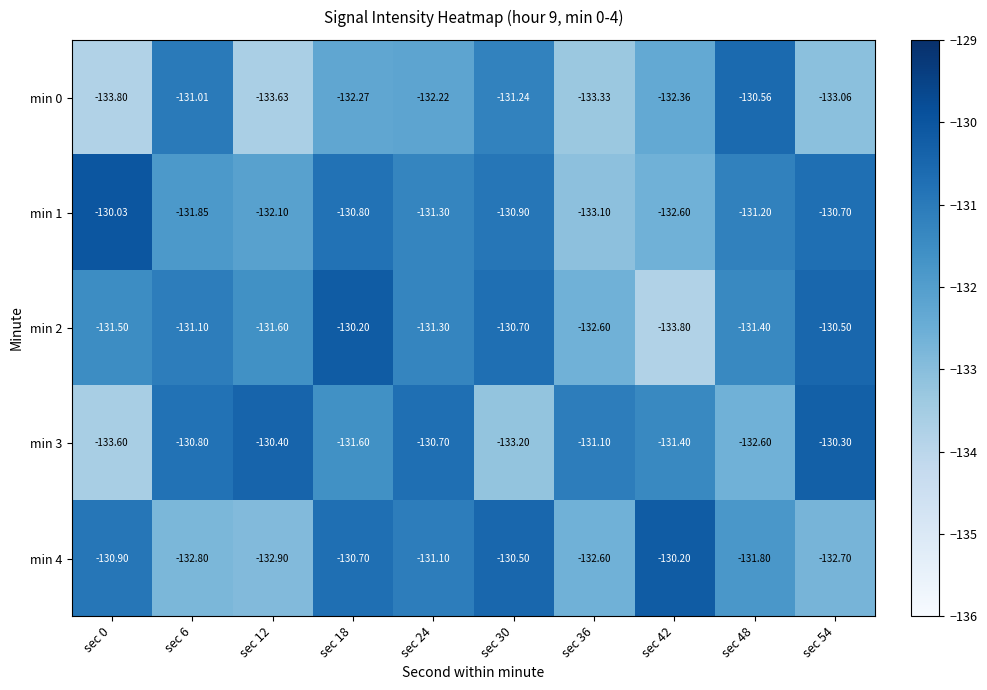

Is the value of min 3 at sec 0 greater than the value of min 0 at sec 48?

No